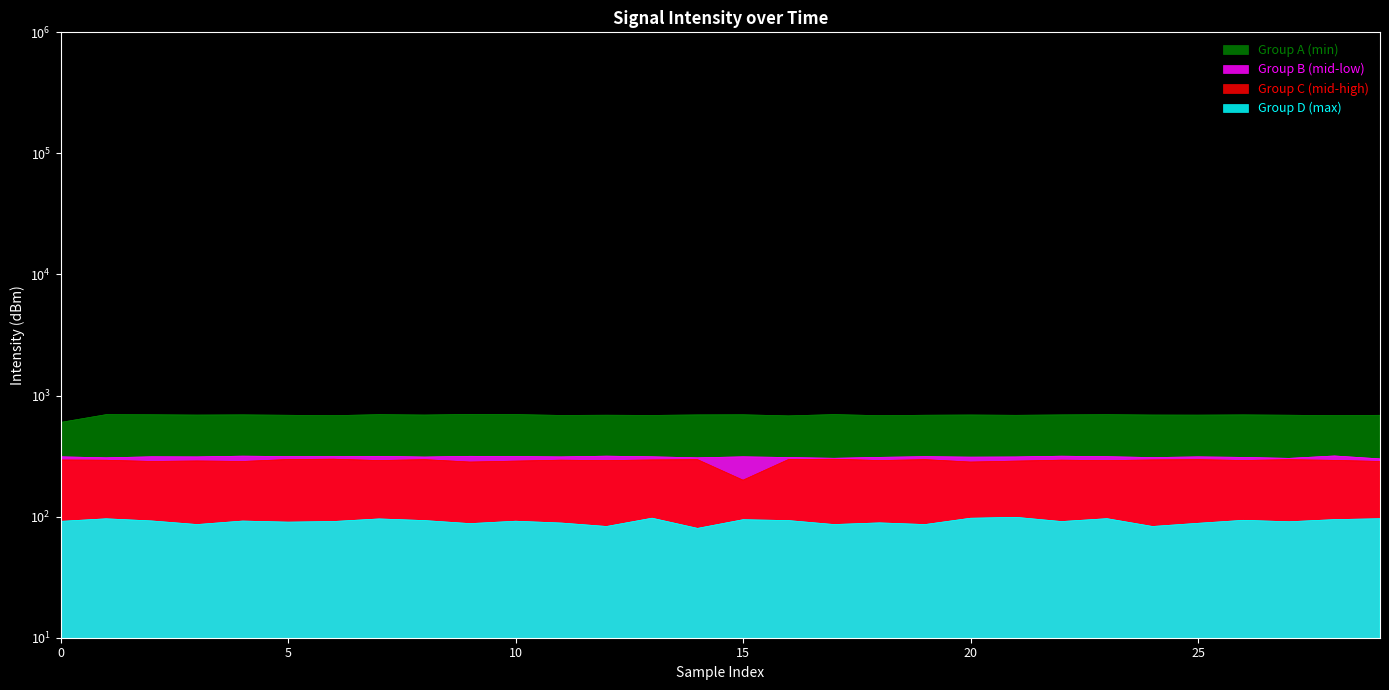

What is the maximum value shown in the chart?

698.1